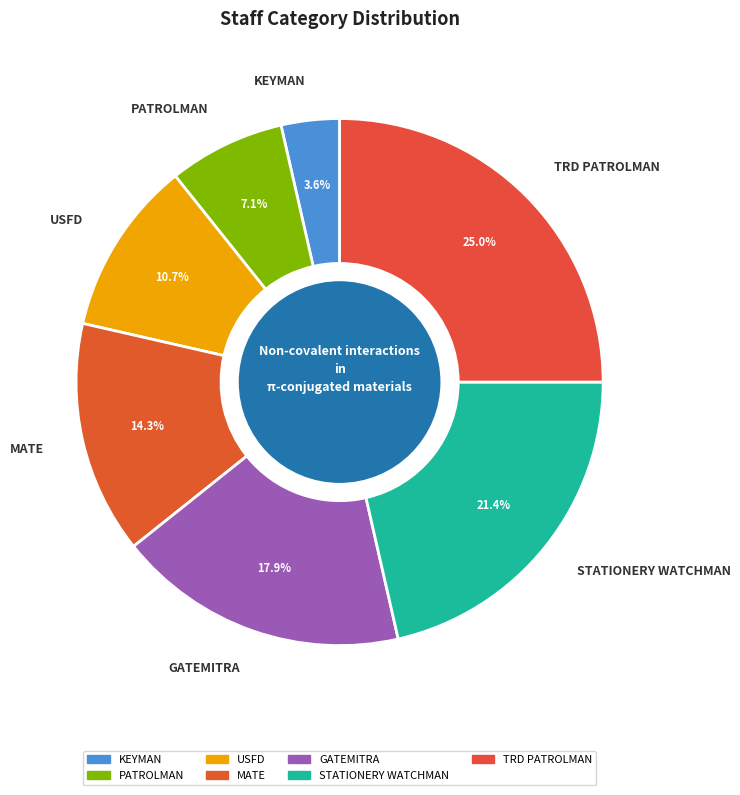

The KEYMAN slice represents 4% of the pie. True or false?

True